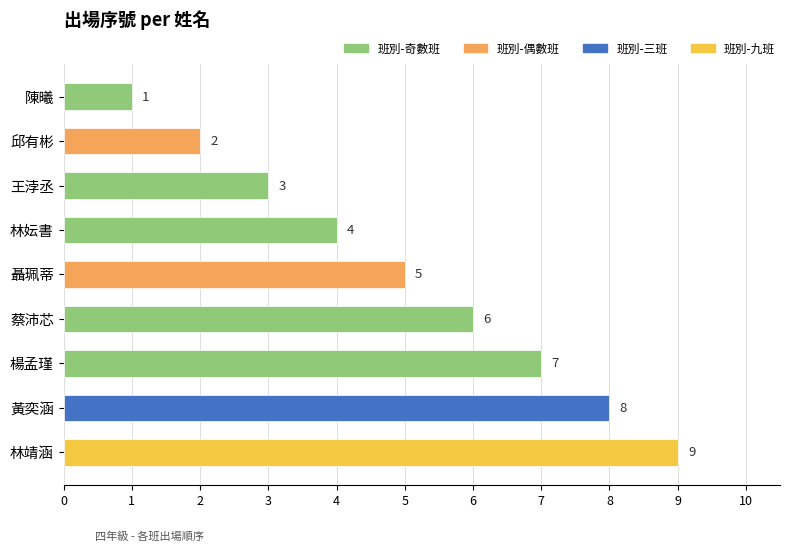

How many bars are there in total?

9